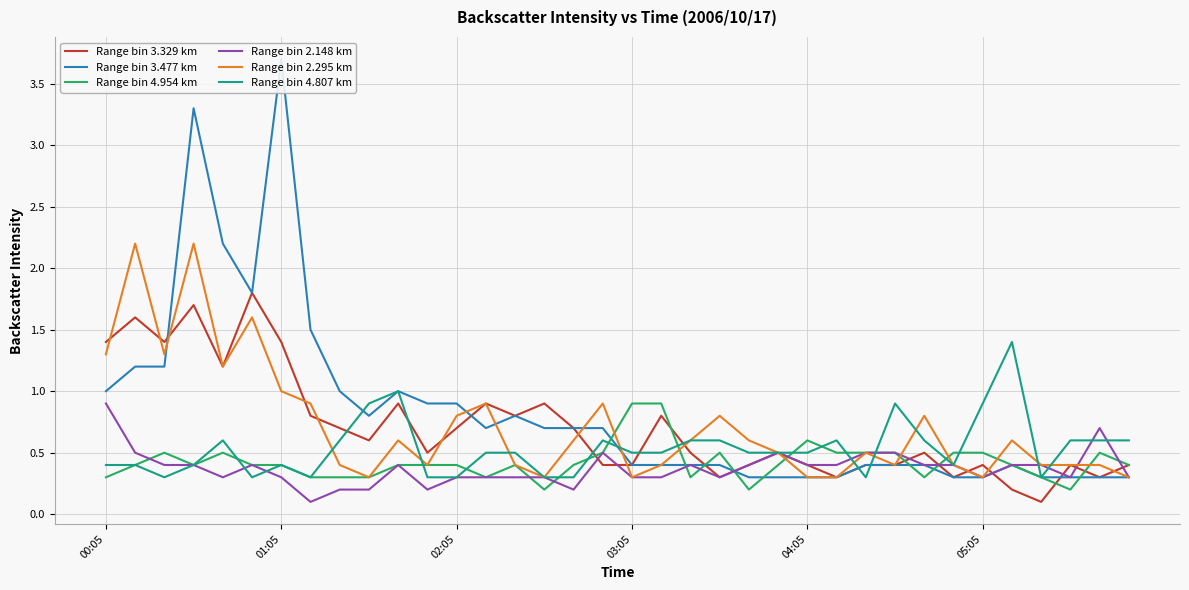

Which series ends up on top after the final intersection of Range bin 4.807 km and Range bin 3.329 km?

Range bin 4.807 km